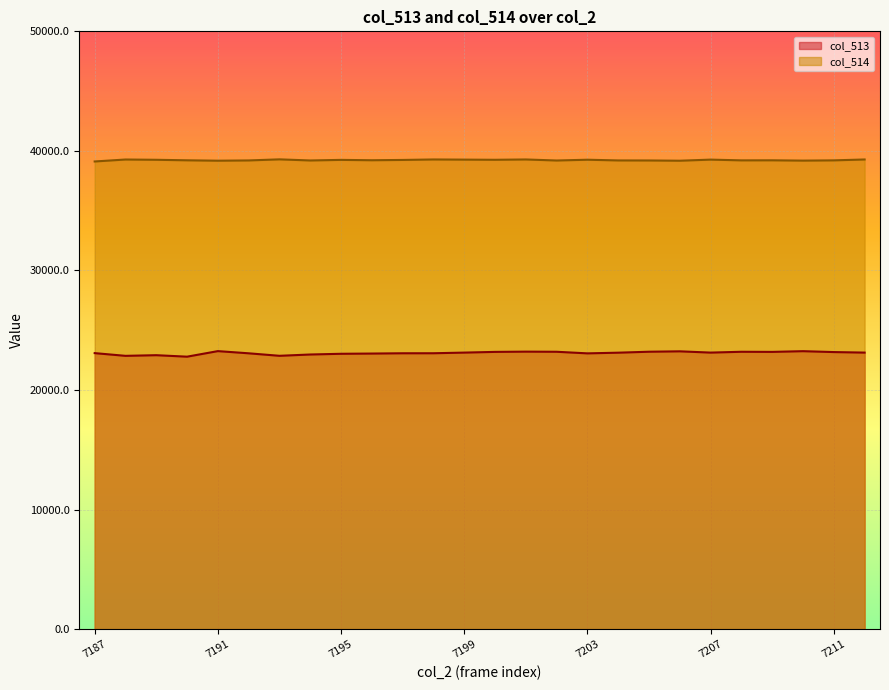

The value of col_513 at 7192 is 13123. True or false?

False